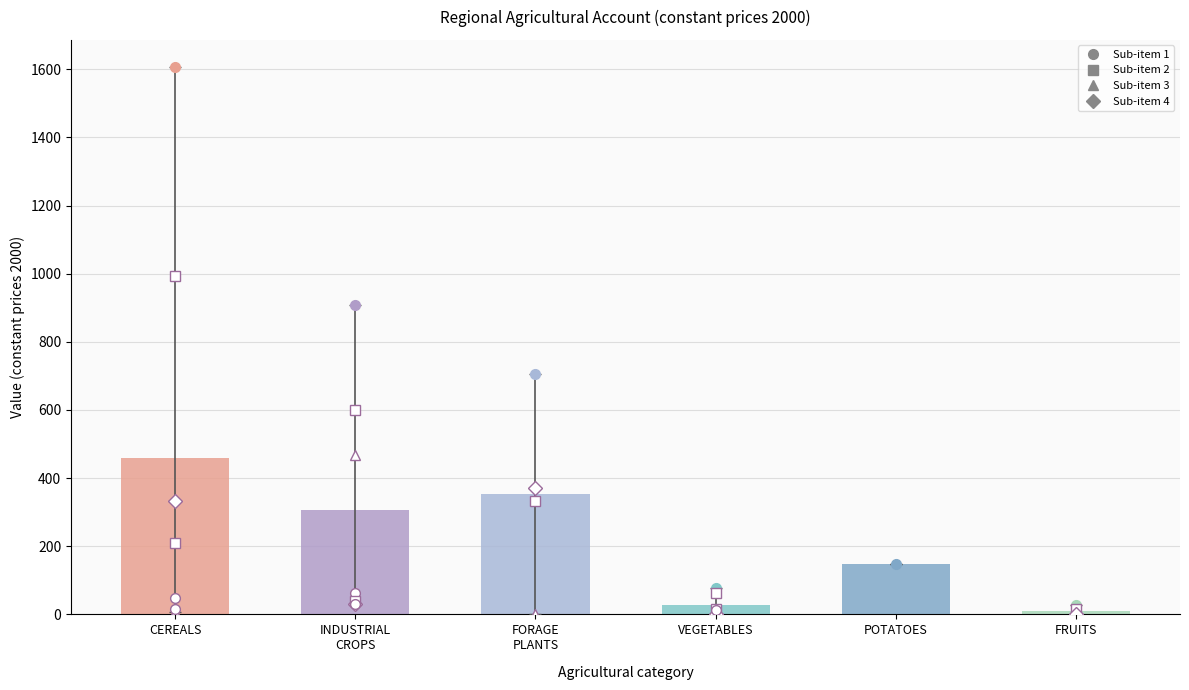

Count the number of data series in this chart.

1